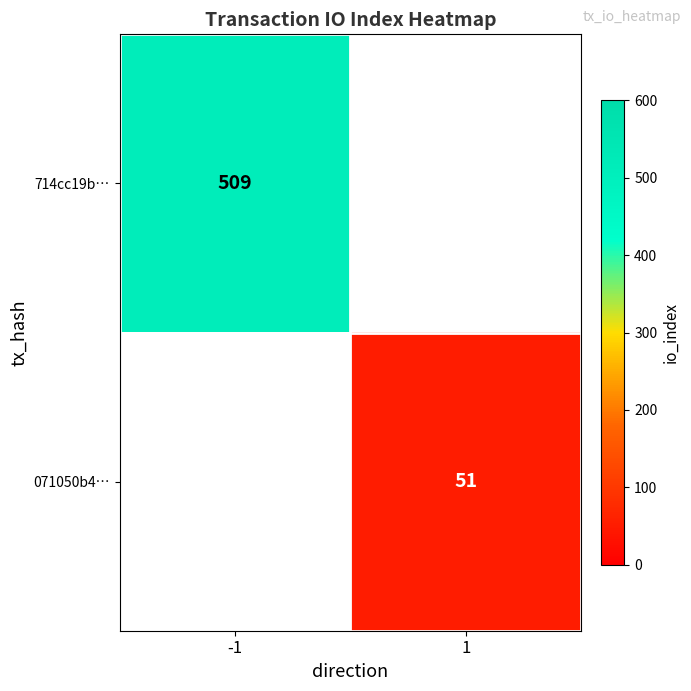

The 071050b4… series shows 51 at 1. True or false?

True